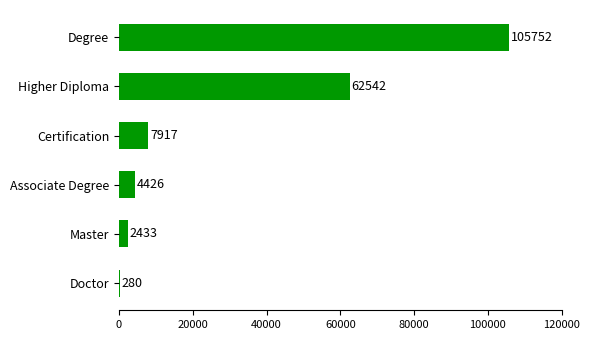

Which has a higher value, Master or Degree?

Degree